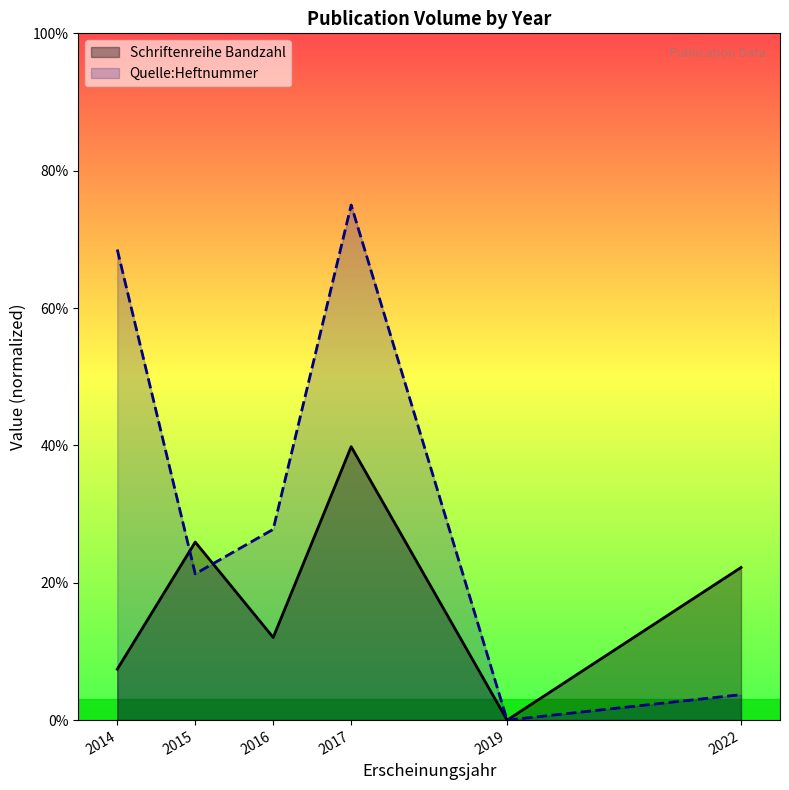

At which category does Quelle:Heftnummer reach its first local valley?

2015